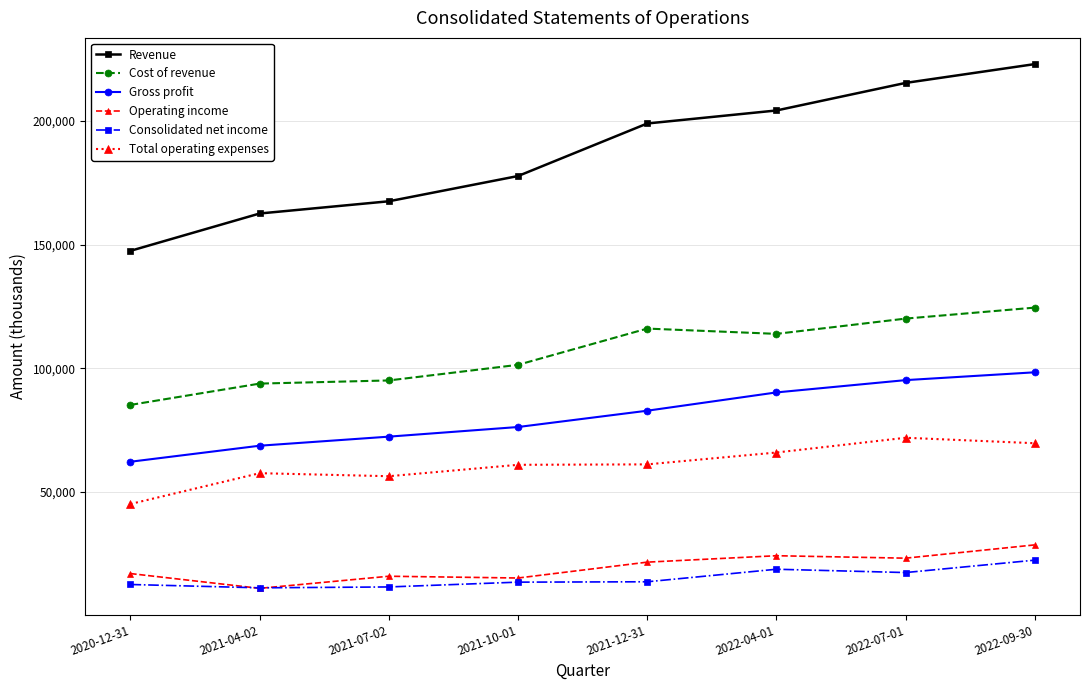

Is the value of Total operating expenses at 2020-12-31 greater than the value of Revenue at 2022-07-01?

No